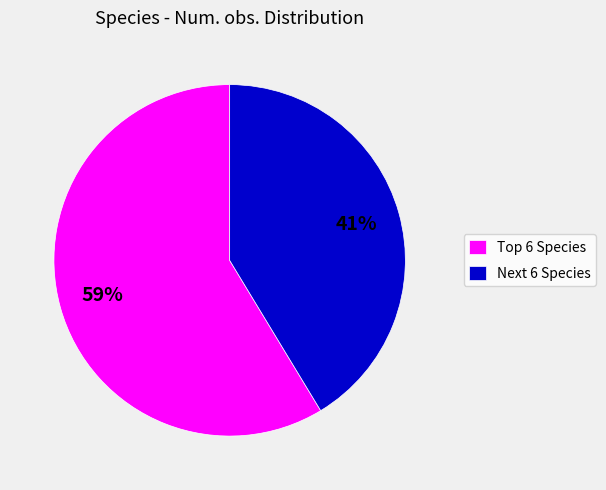

Rank the categories by value from highest to lowest.

Top 6 Species, Next 6 Species